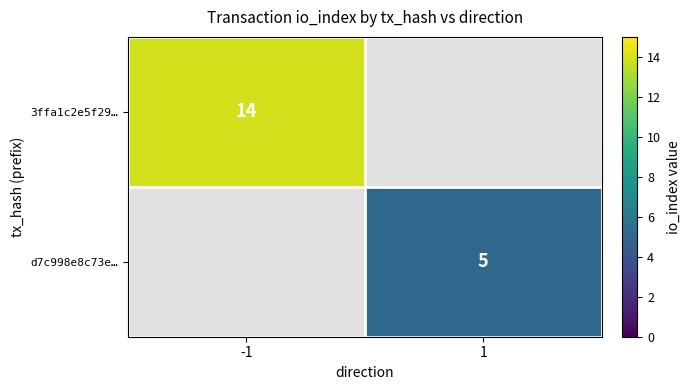

True or false: d7c998e8c73e… has a value of 5 at 1.

True